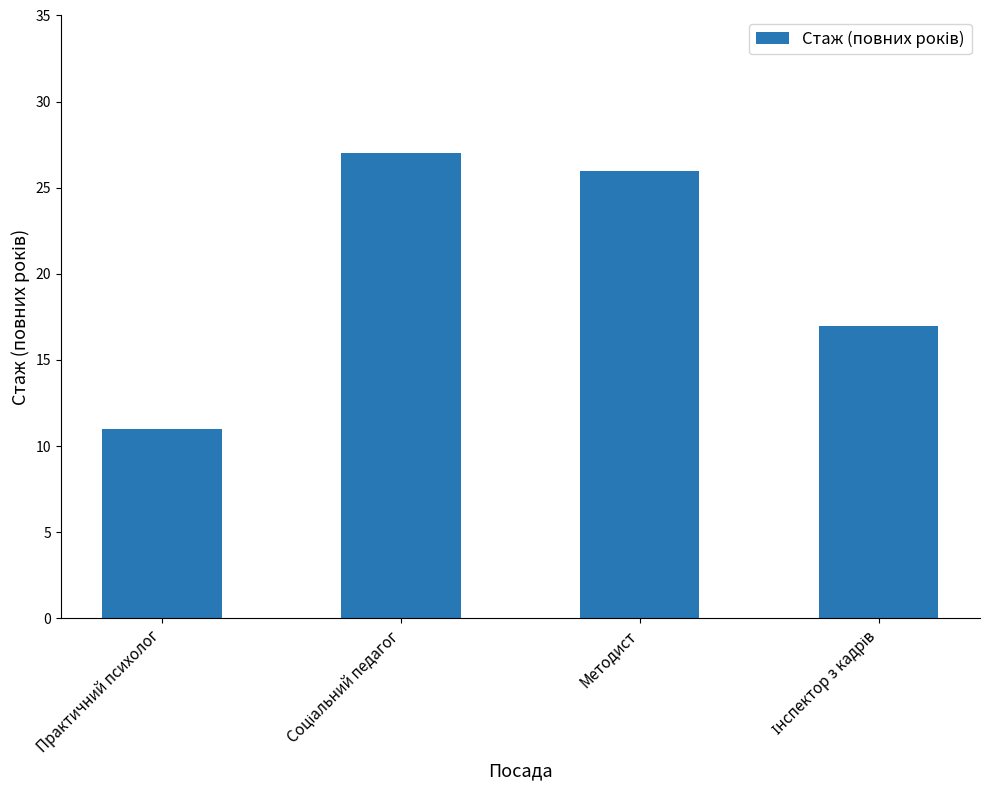

What is the greatest value displayed?

27